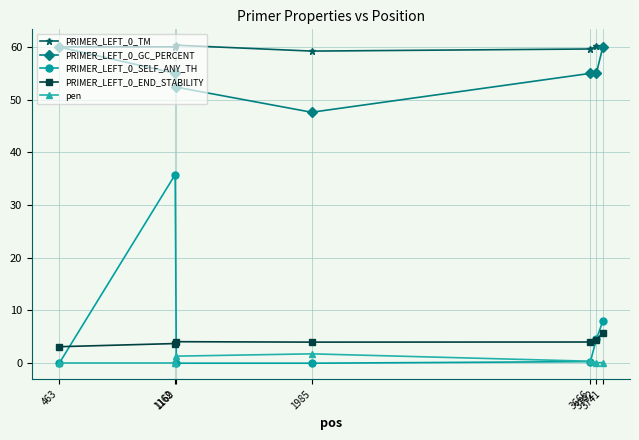

Is the value of PRIMER_LEFT_0_GC_PERCENT at 463 greater than the value of pen at 463?

Yes